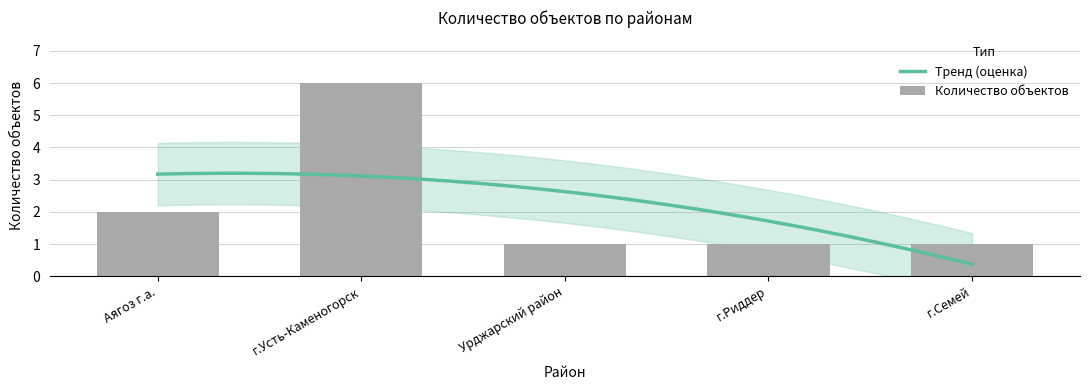

What is the ratio of the value at Урджарский район to the value at г.Риддер?

1.0